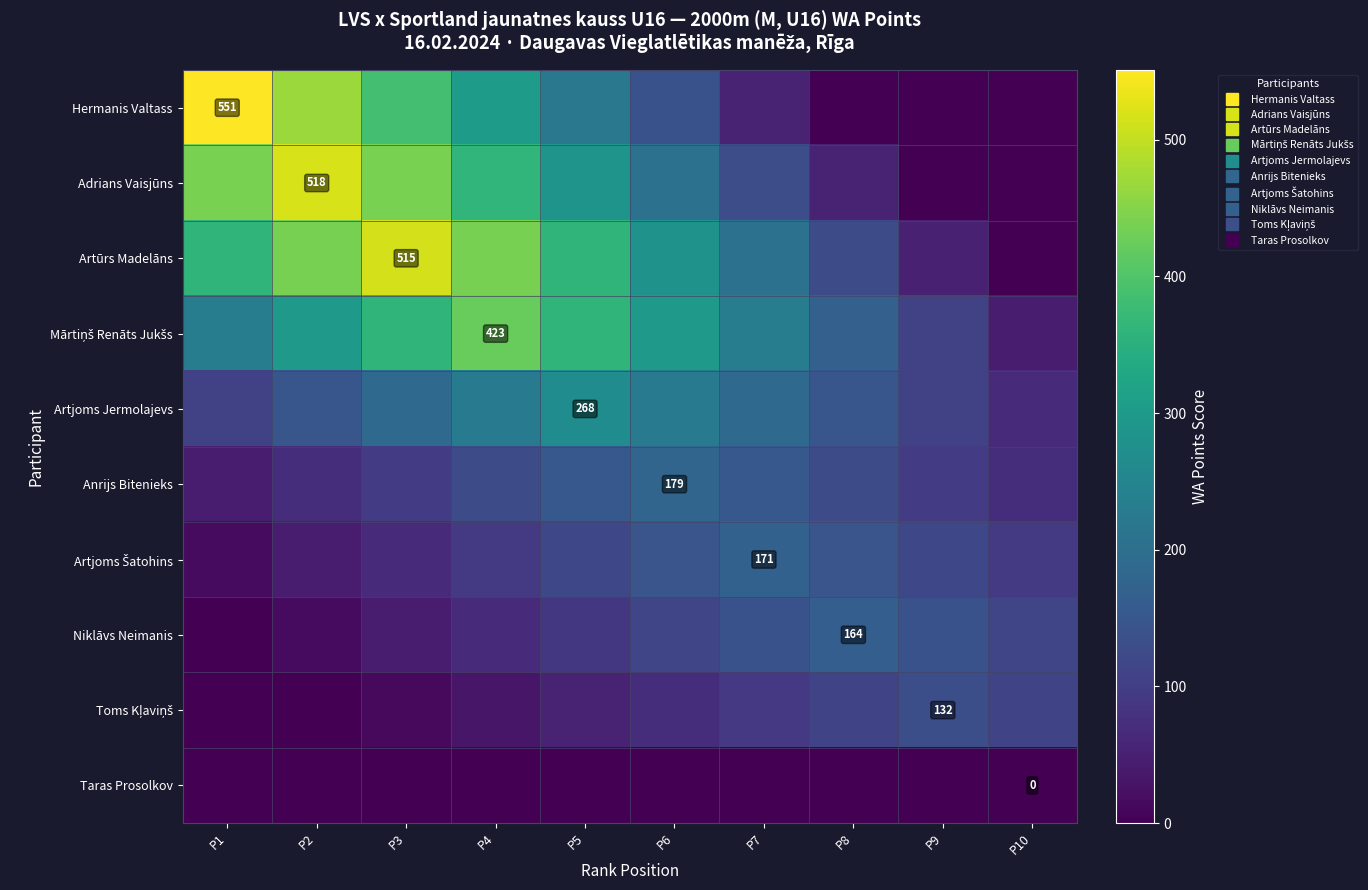

At how many categories does at least one series exceed 266?

6